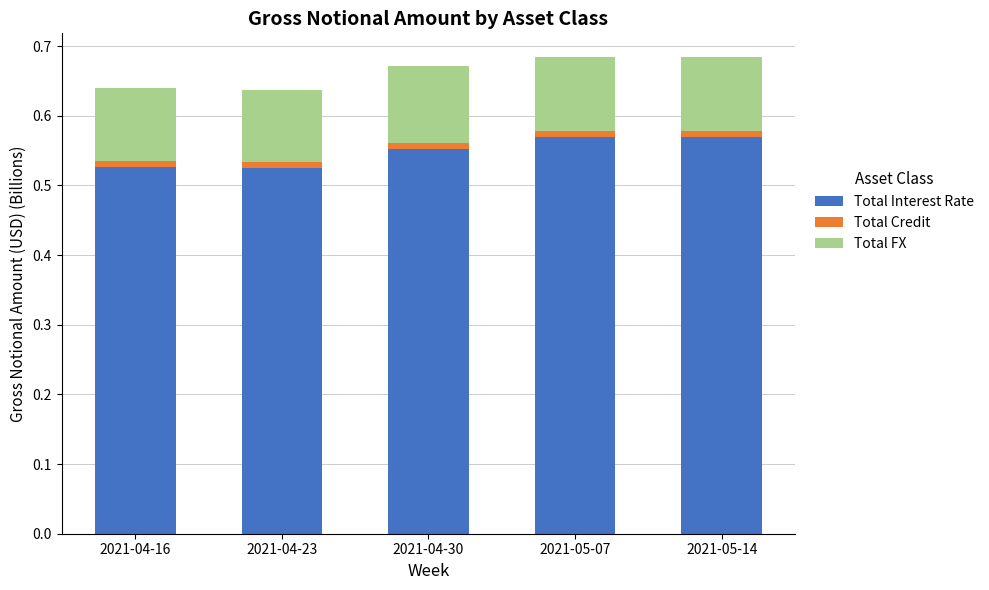

True or false: Total Interest Rate has a value of 0.9 at 2021-04-16.

False